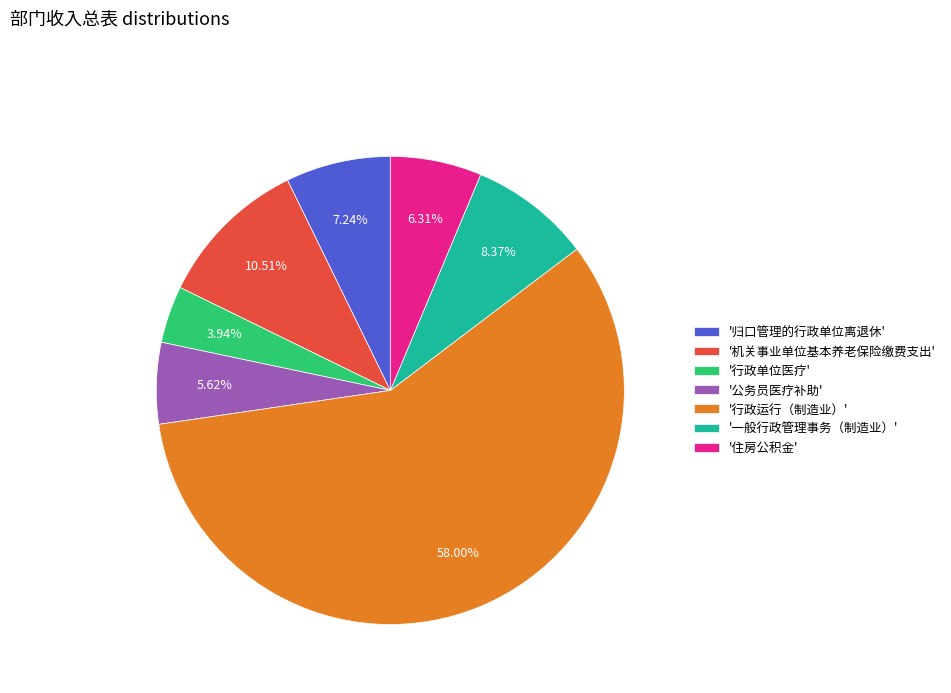

Does any single category account for the majority?

Yes